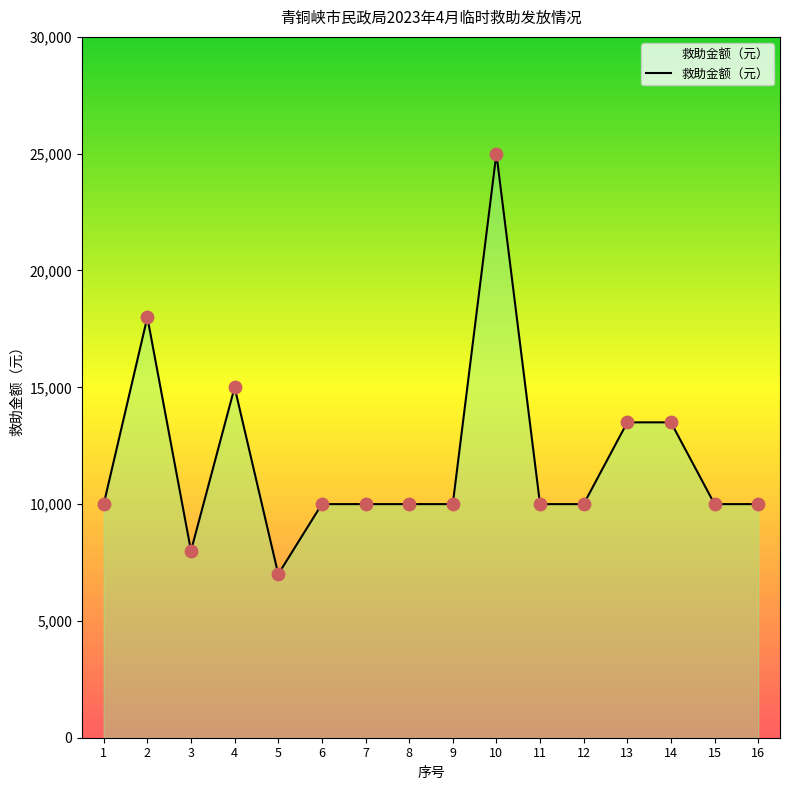

Approximately how many times larger is the value at 11 compared to 14?

0.7